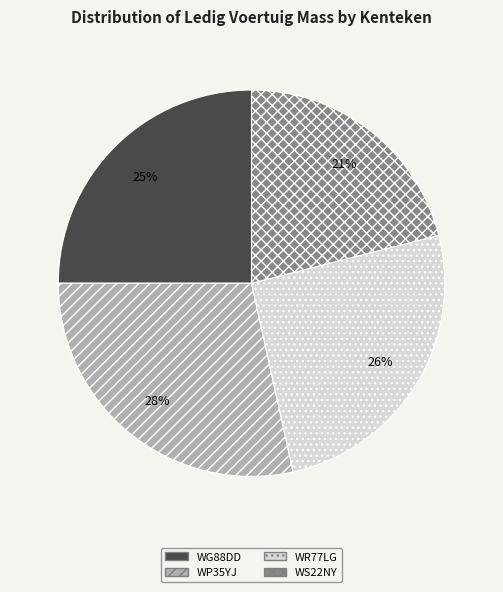

Between WR77LG and WS22NY, which is larger?

WR77LG